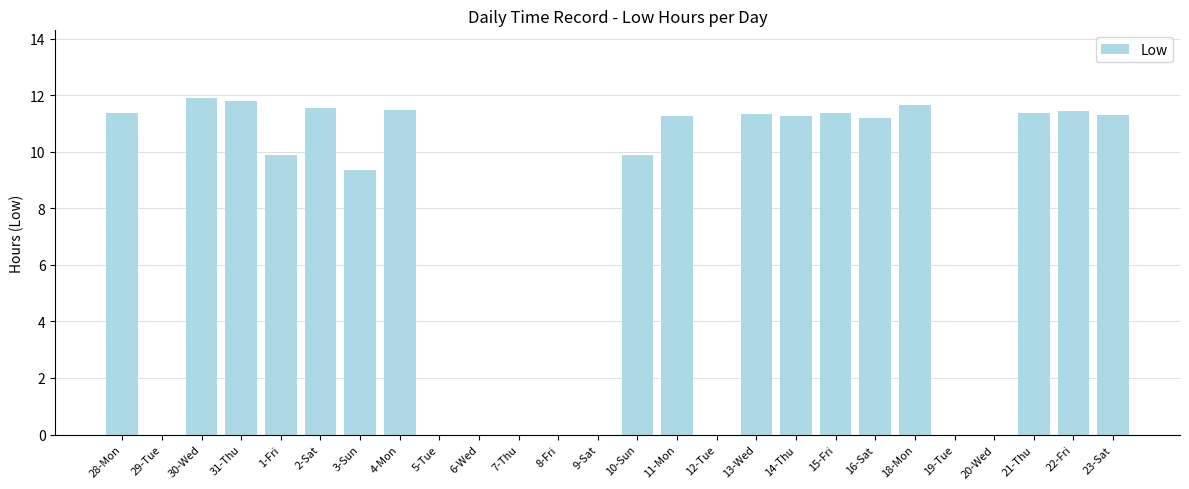

How many data points does each series have?

26